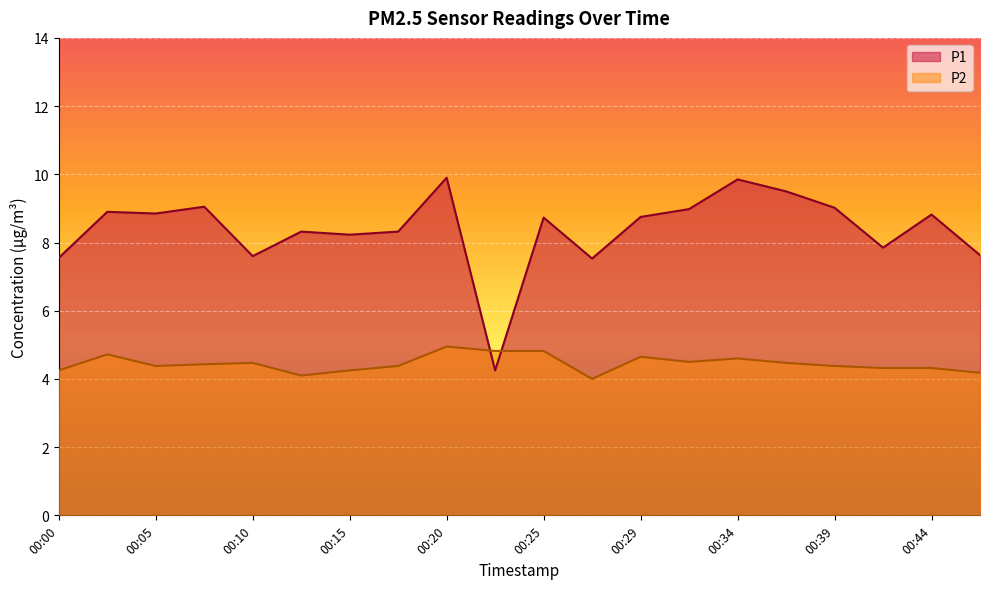

What are all the series names shown in the legend?

P1, P2